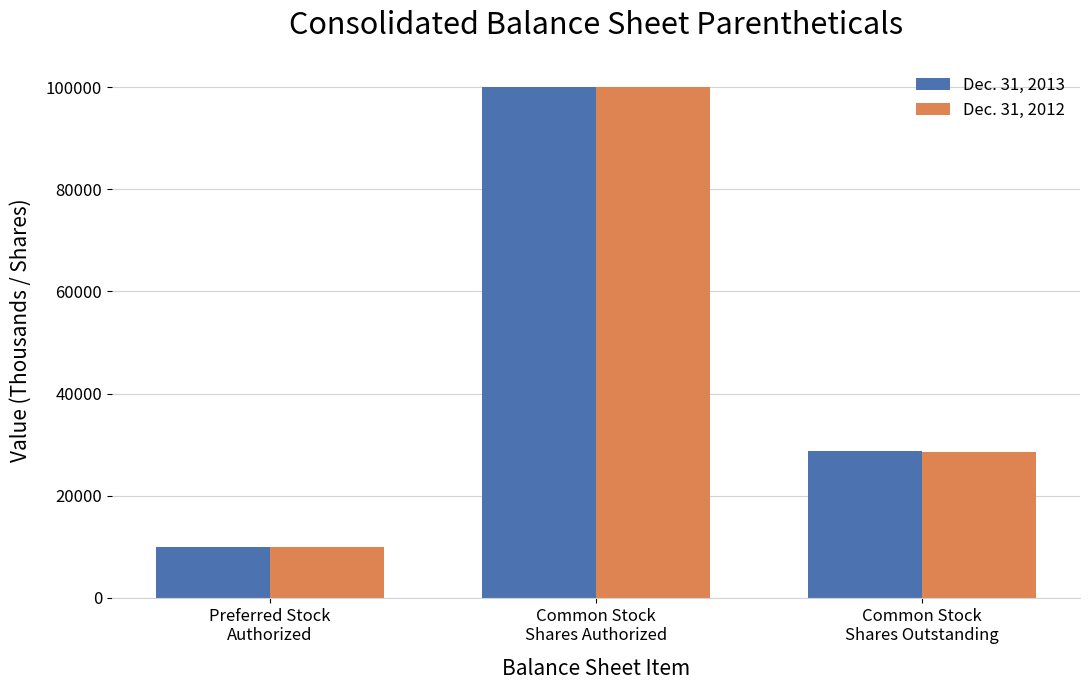

Count the number of categories in the chart.

3